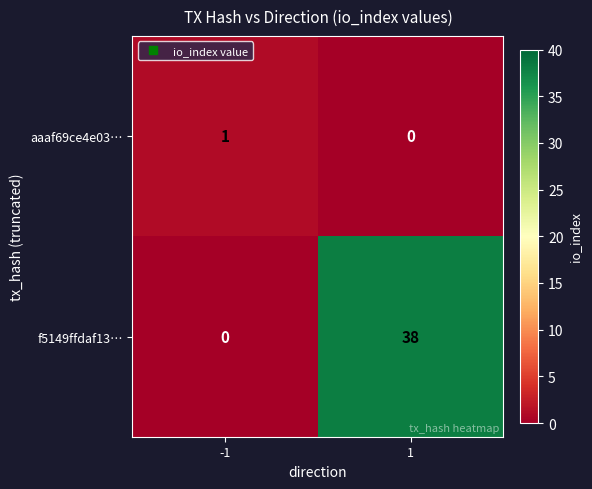

Reading left to right, extract all data points from this chart.

aaaf69ce4e03…: -1=1	1=0
f5149ffdaf13…: -1=0	1=38